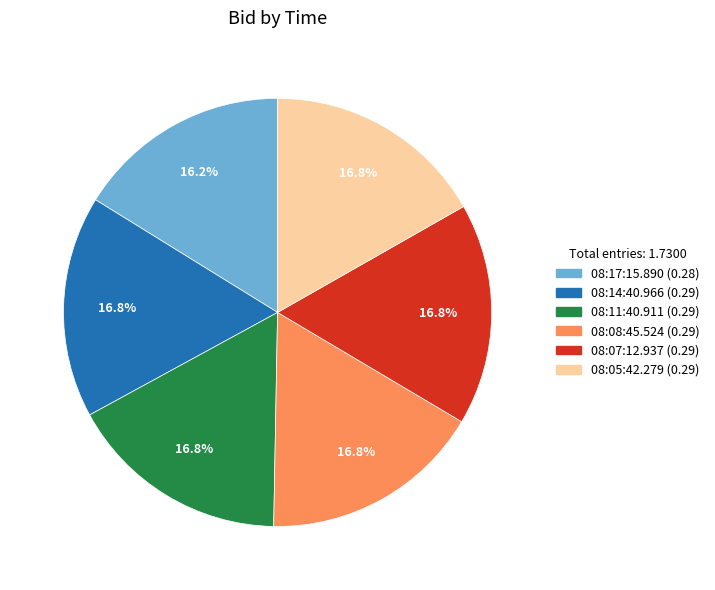

True or false: 08:05:42.279 accounts for 23% of the total.

False